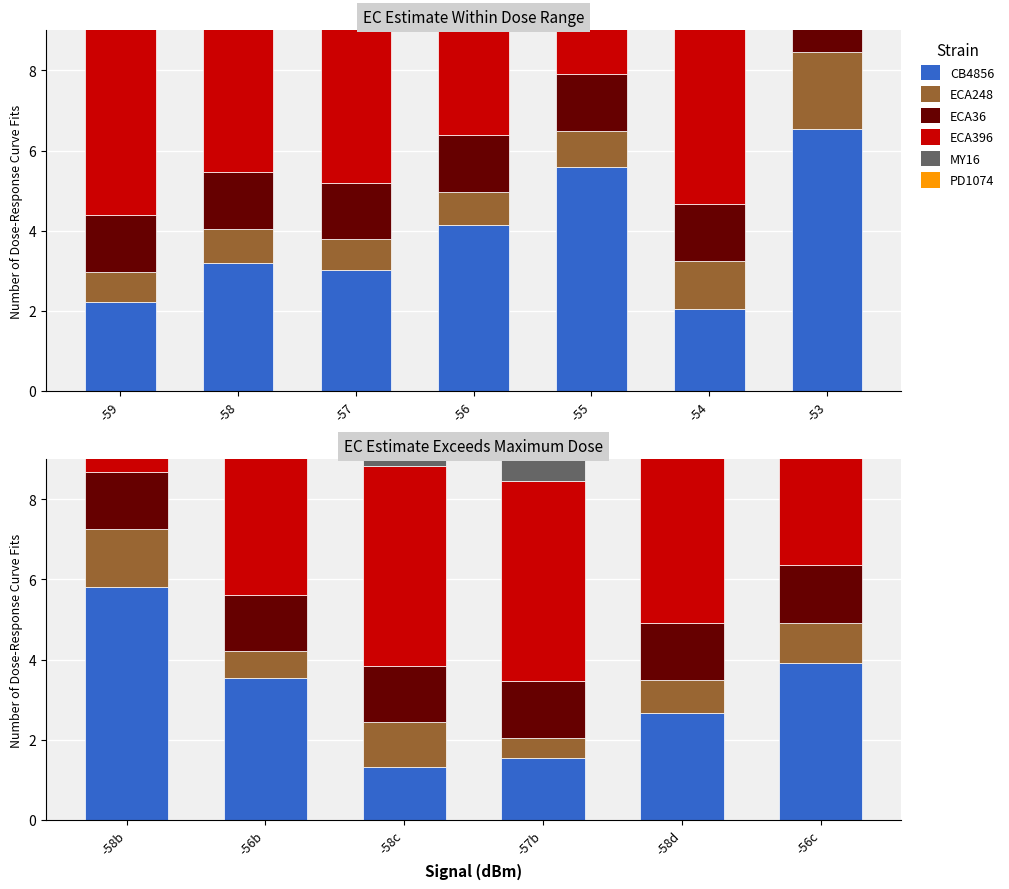

How many data points in ECA248 are above 1?

2